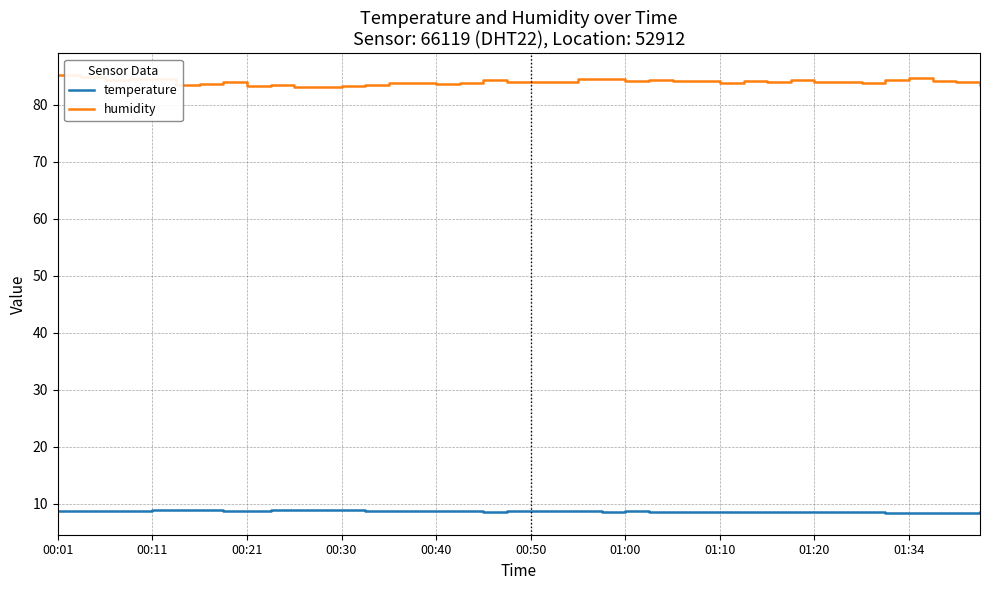

List the series in order of their peak value, lowest first.

temperature, humidity